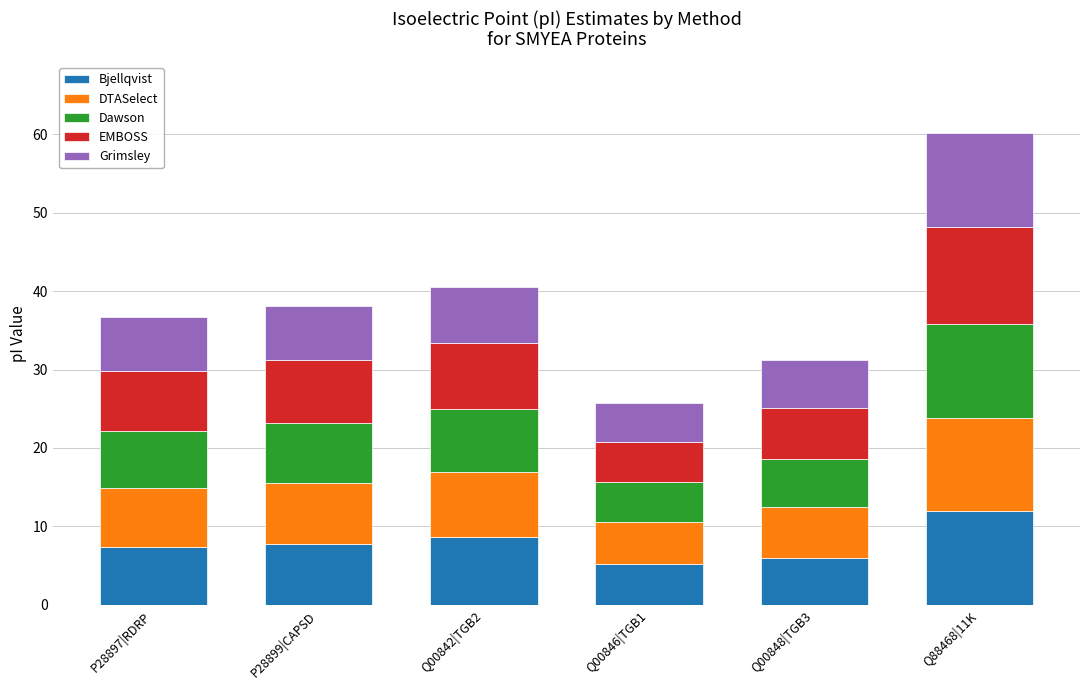

What is the total value across all series at P28899|CAPSD?

38.1